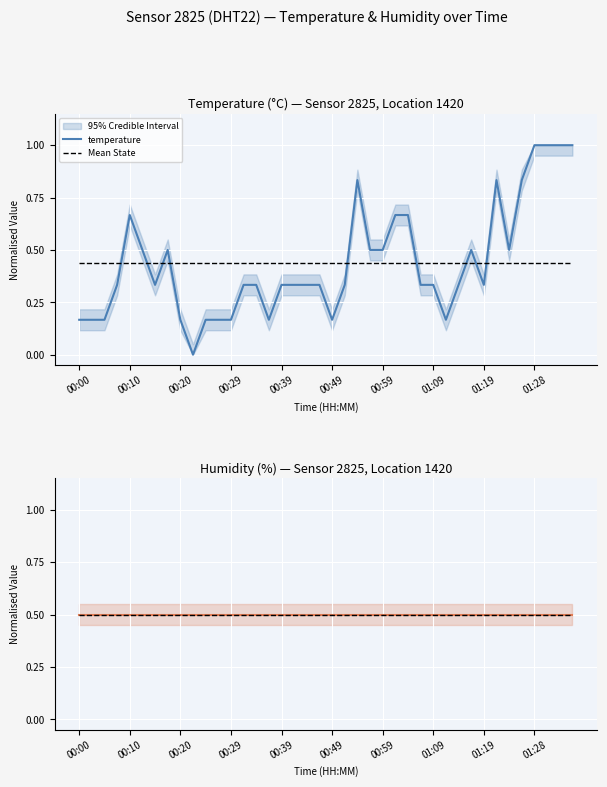

True or false: humidity has a value of 0.5 at 00:29.

True